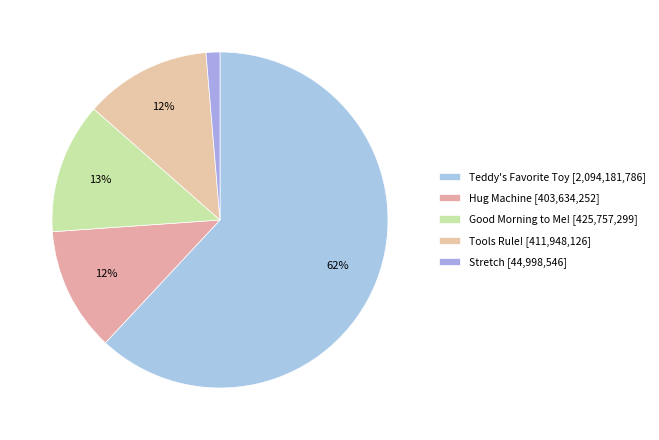

To the nearest percent, what is the average slice percentage?

20%